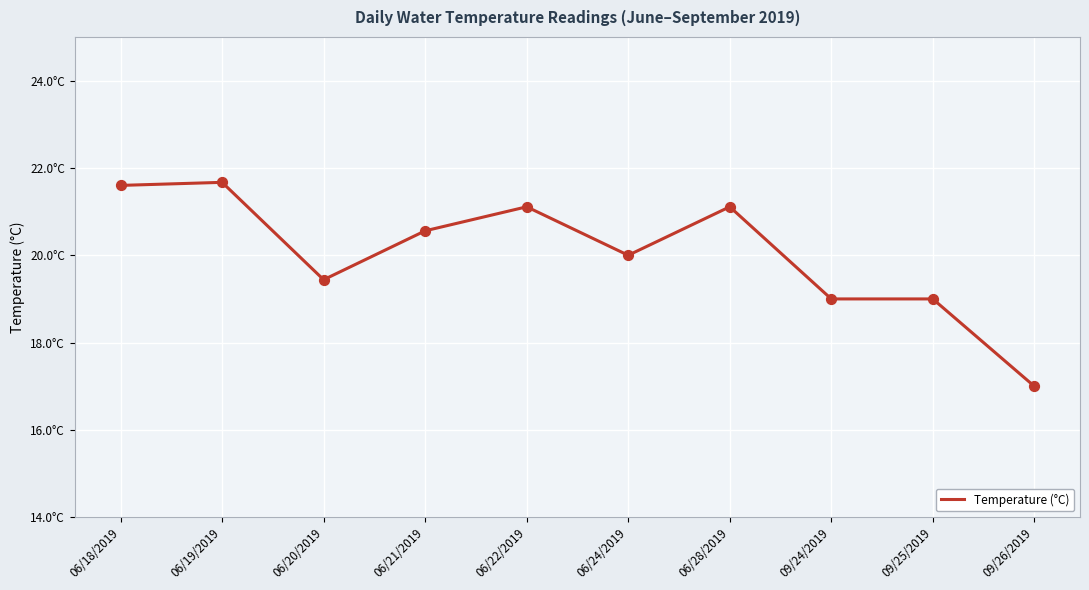

What is the change in value from 06/19/2019 to 06/20/2019?

-2.2